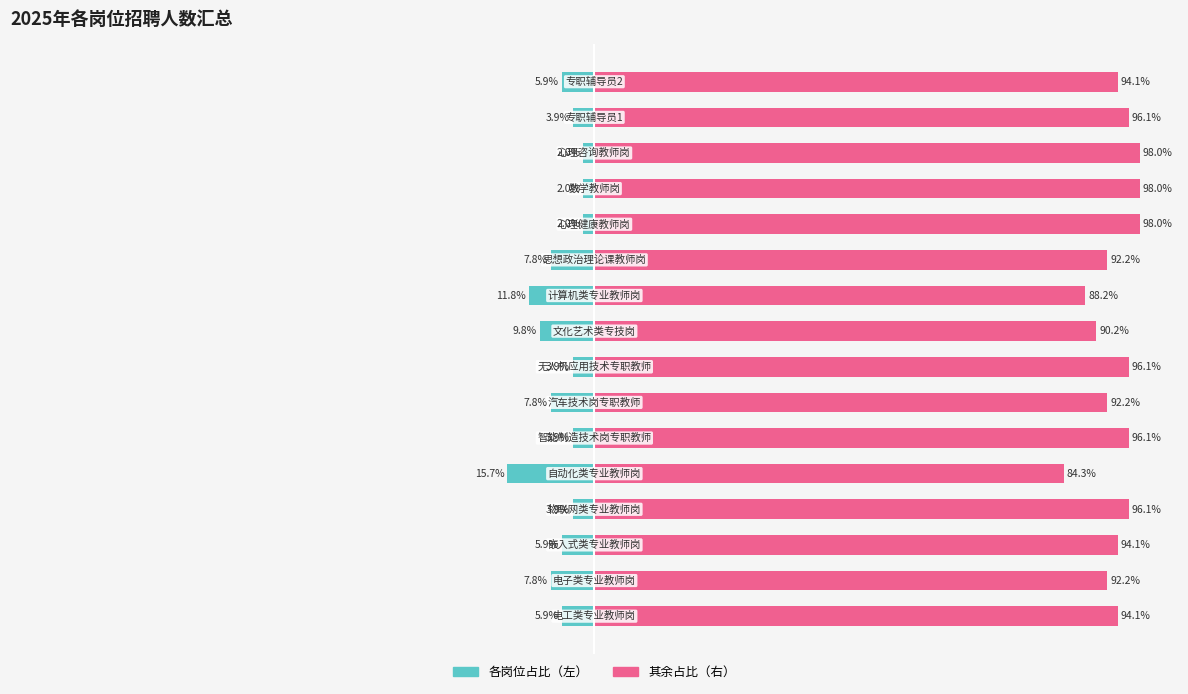

How many values in the 各岗位占比 series exceed -5?

7